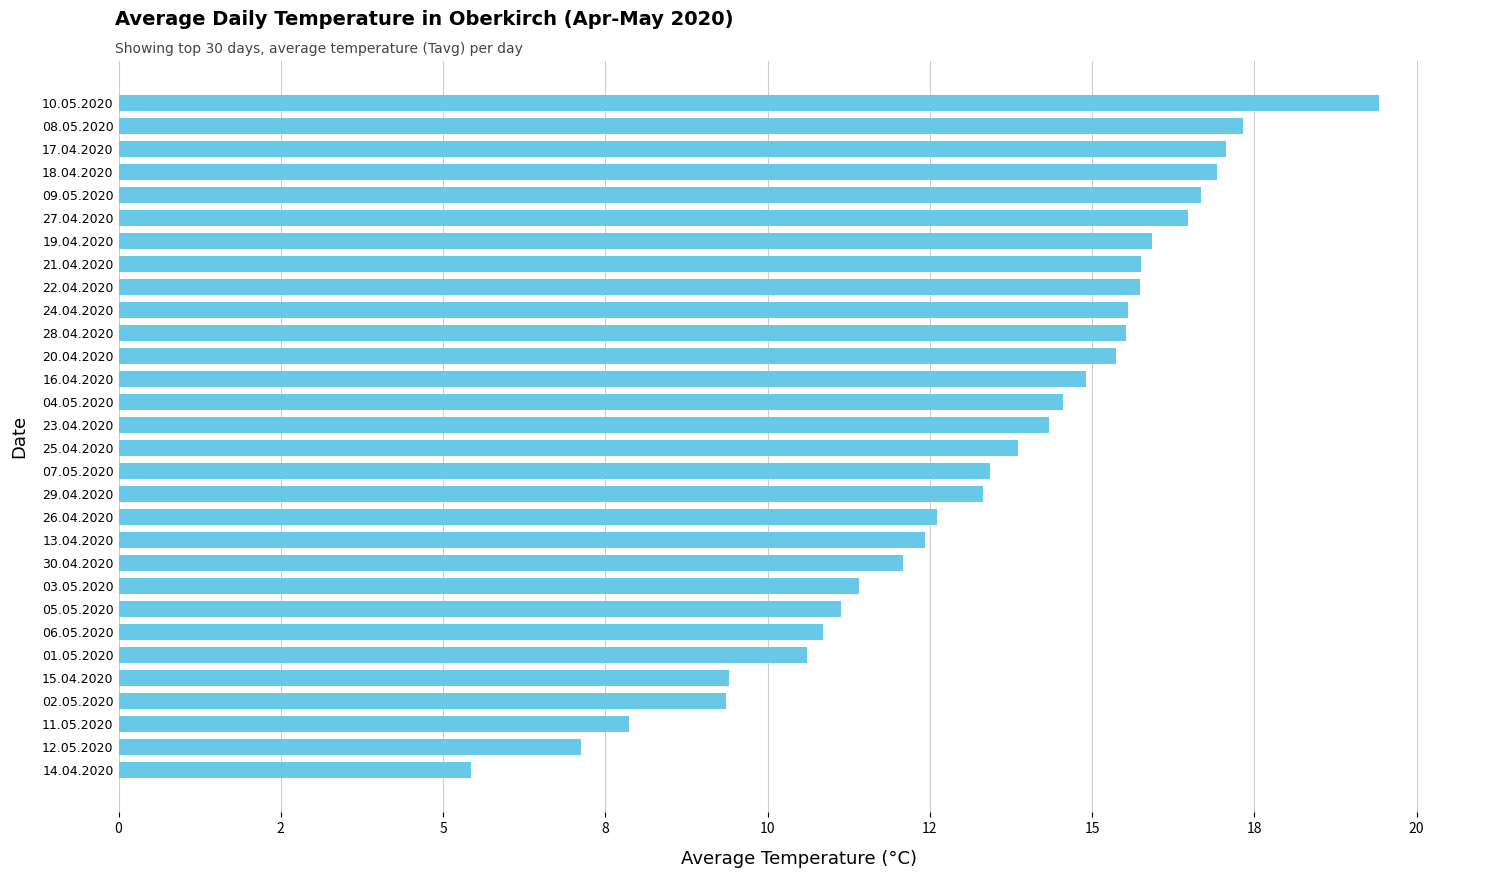

Are the bars horizontal?

Yes